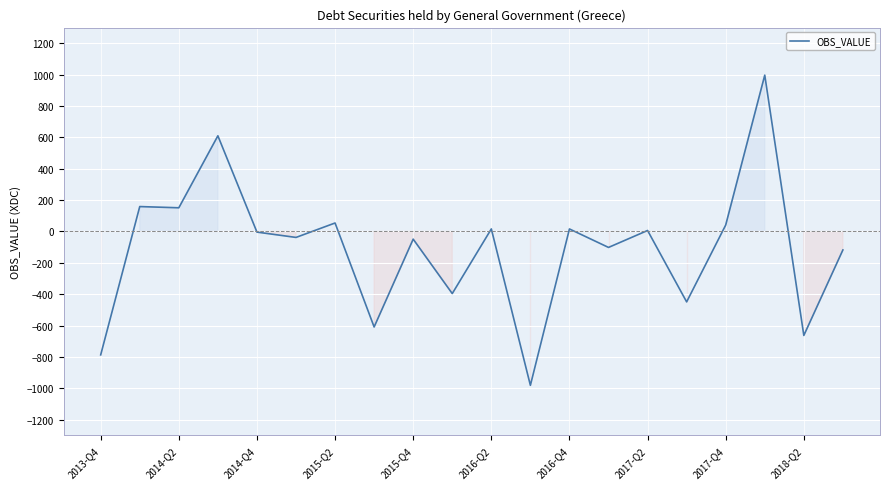

What is the minimum value shown in the chart?

-981.0